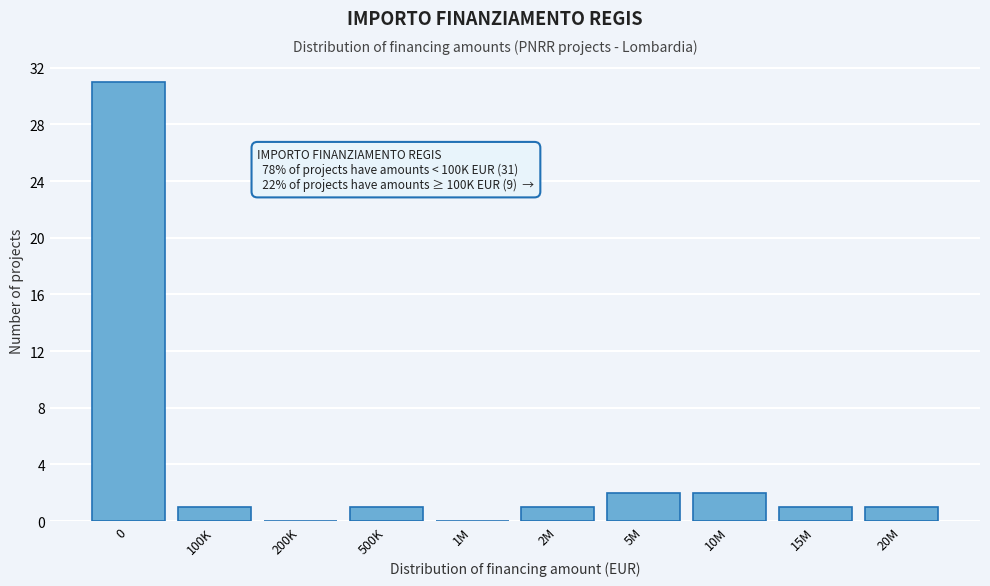

Reading left to right, extract all data points from this chart.

0=31	100K=1	200K=0	500K=1	1M=0	2M=1	5M=2	10M=2	15M=1	20M=1